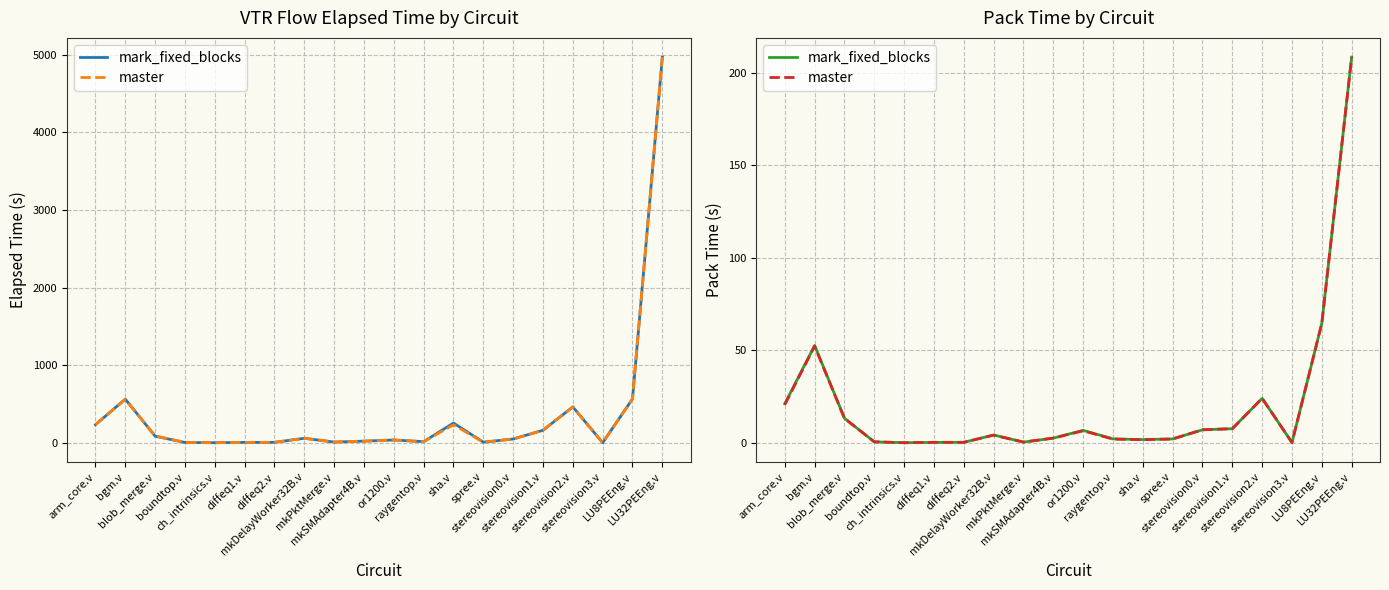

True or false: mark_fixed_blocks and master cross at least once.

True